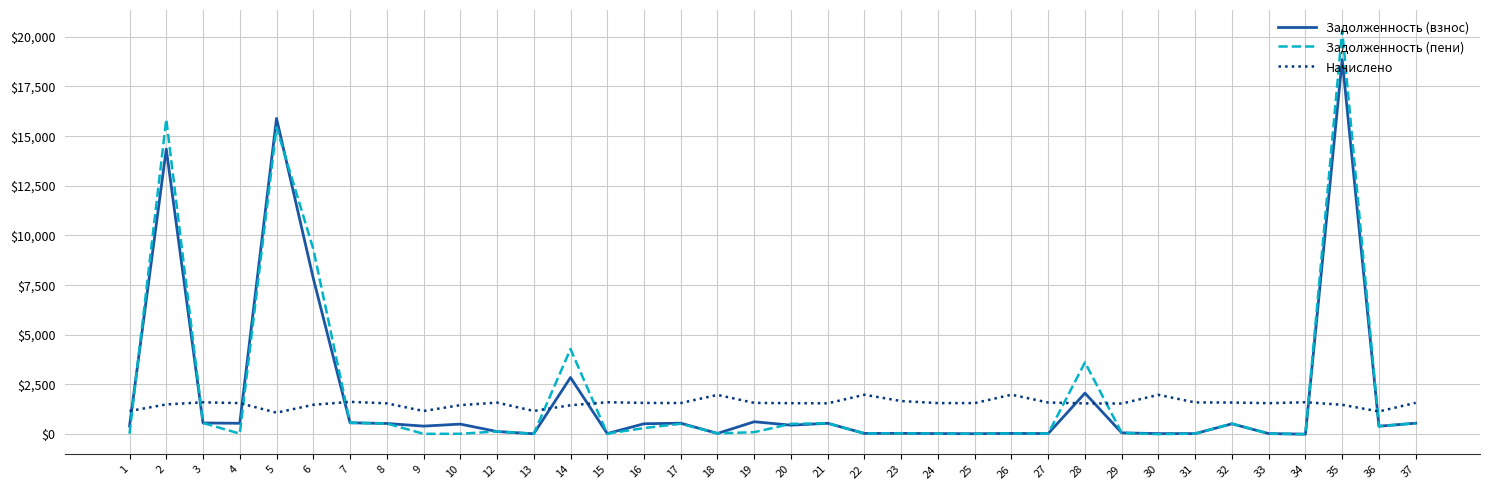

Does the chart display data point markers on the line(s)?

No